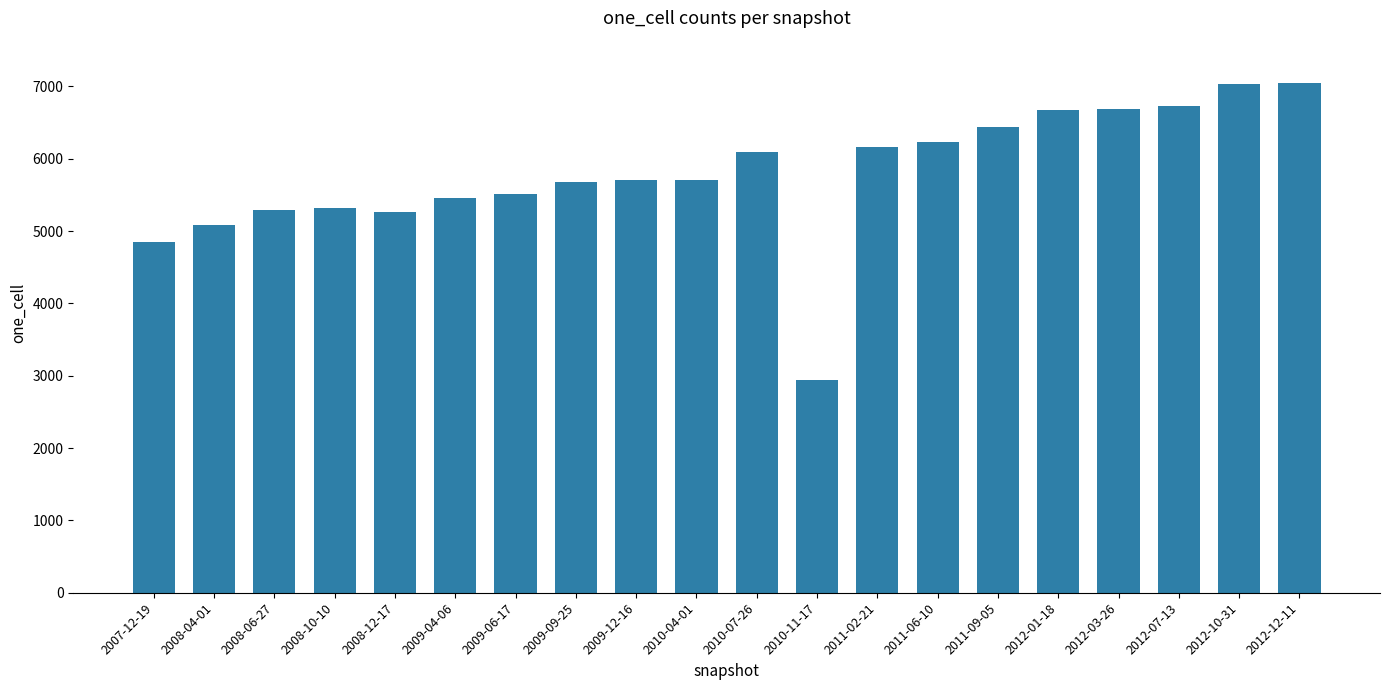

What is the value of the 12th bar from the left?

2941